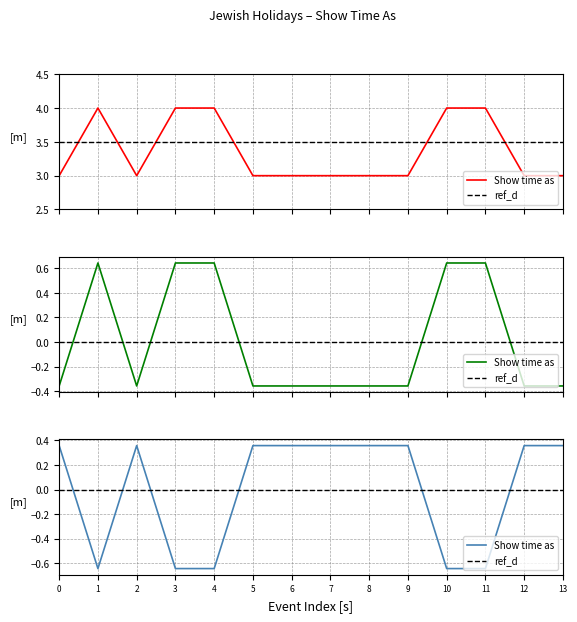

How many points are lower than both their immediate neighbors (excluding endpoints)?

1